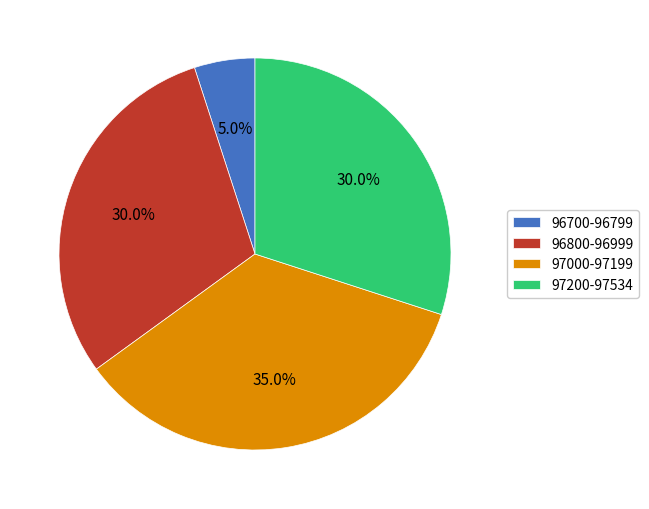

Does 96800-96999 account for over 50% of the chart?

No